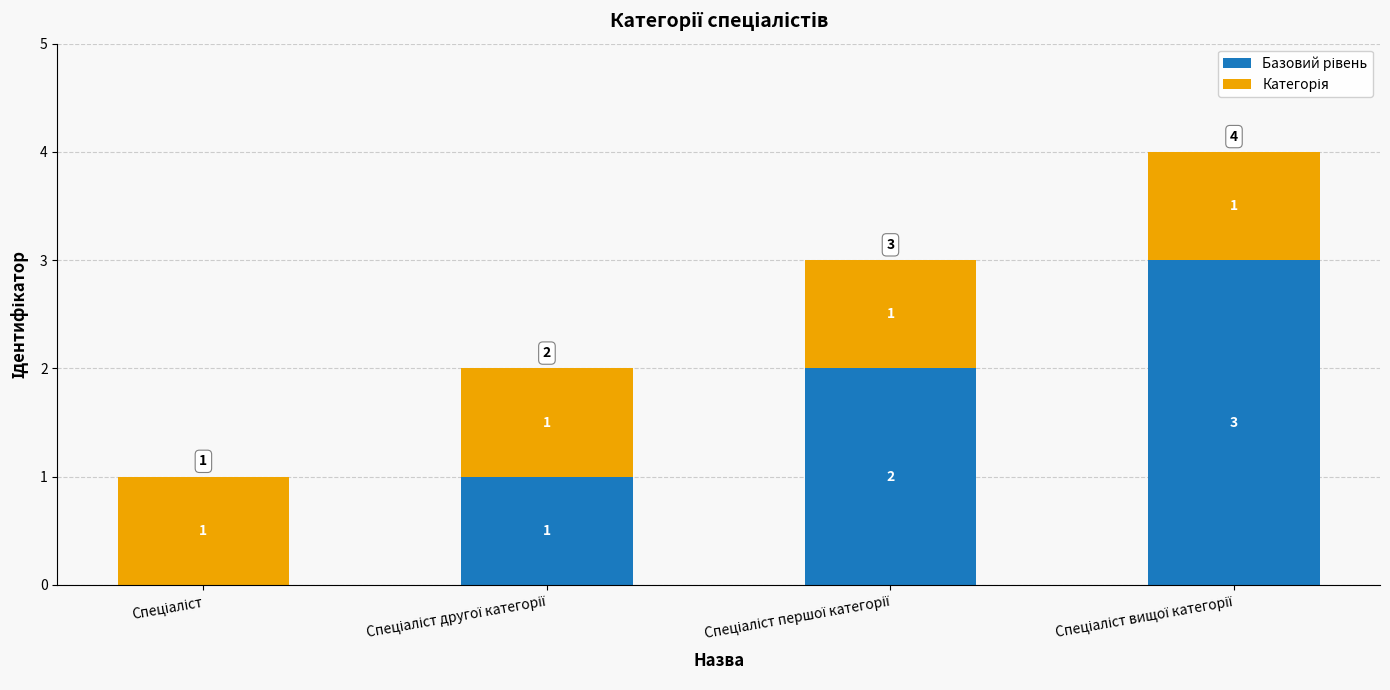

Are the bars horizontal?

No